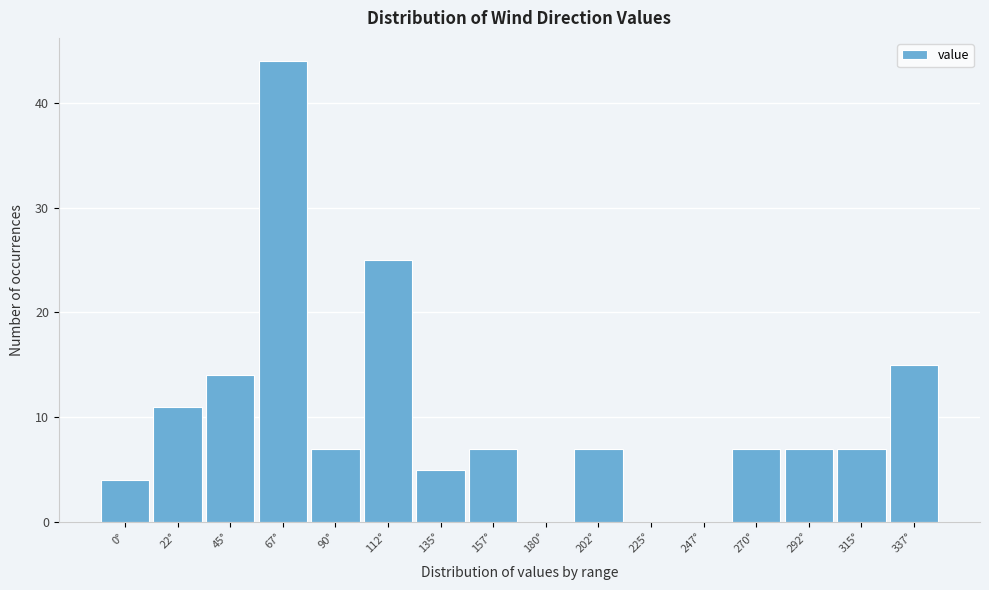

Reading left to right, transcribe all the data shown in this chart.

0°=4	22°=11	45°=14	67°=44	90°=7	112°=25	135°=5	157°=7	180°=0	202°=7	225°=0	247°=0	270°=7	292°=7	315°=7	337°=15